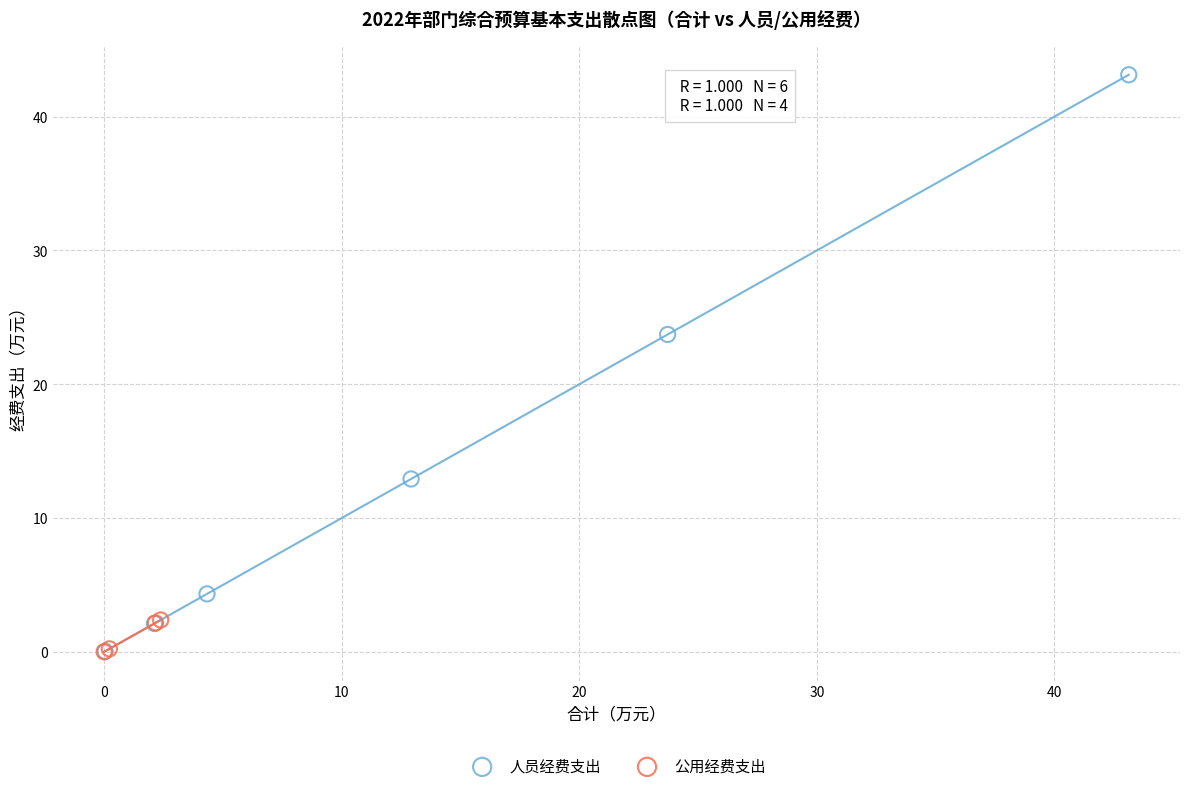

Which series reaches the maximum Y coordinate?

人员经费支出